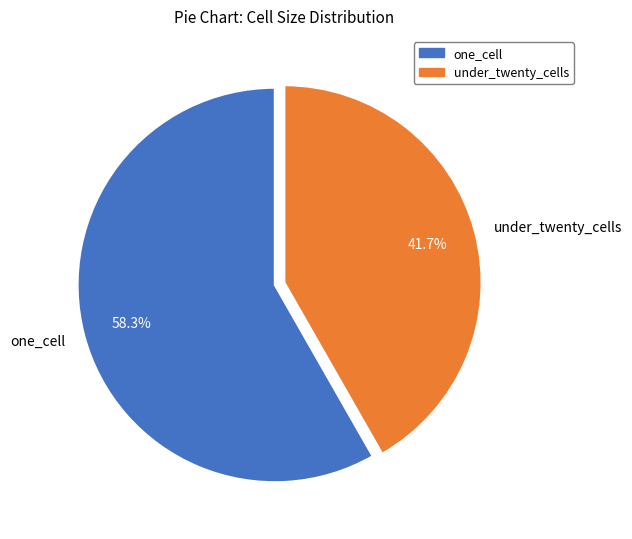

Which has a higher value, one_cell or under_twenty_cells?

one_cell